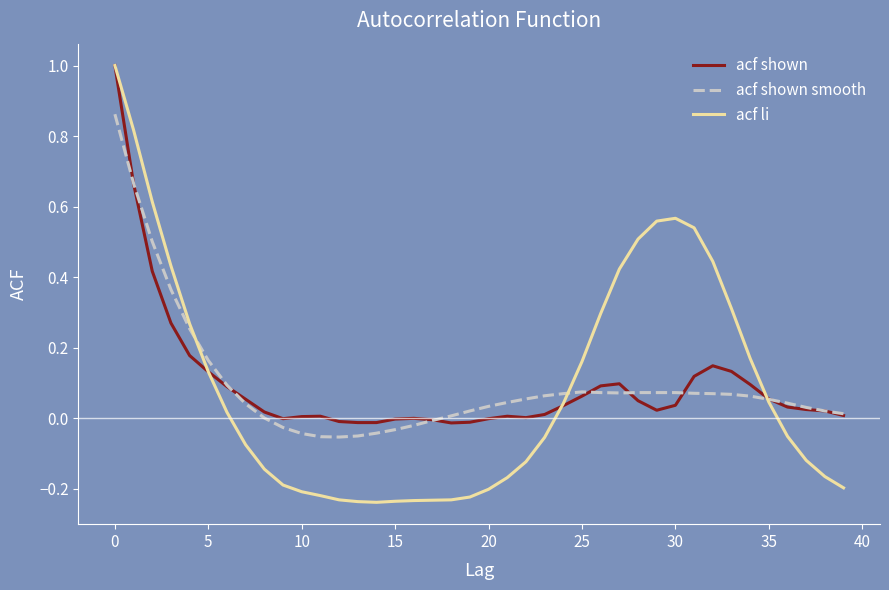

What is the maximum value for acf li?

1.0